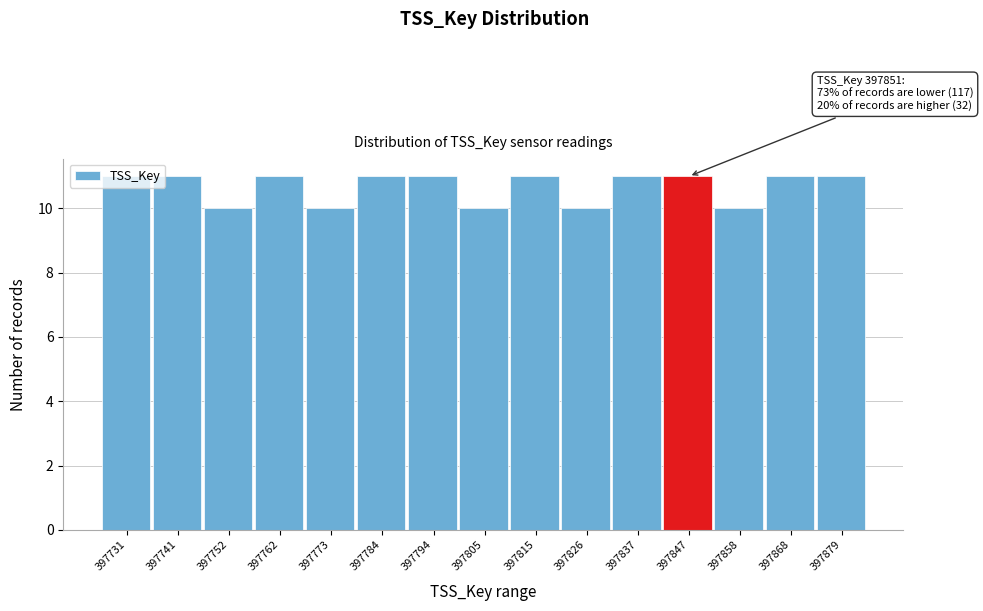

What is the change in value from 397752 to 397784?

+1